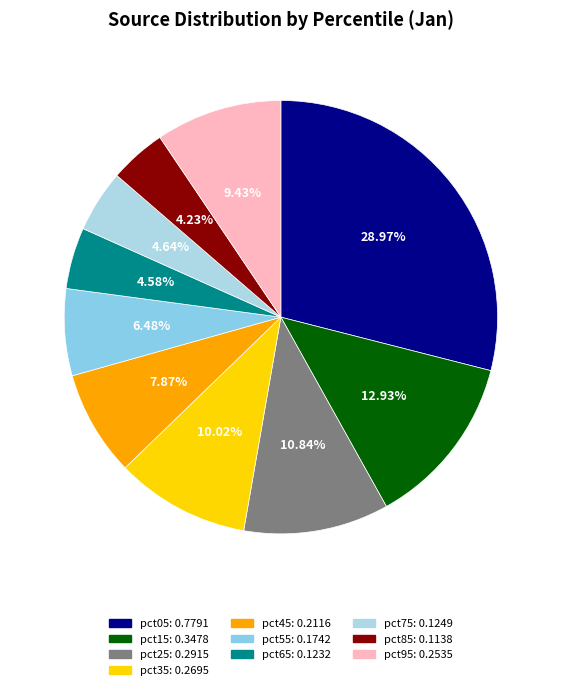

Which slice is the largest?

pct05